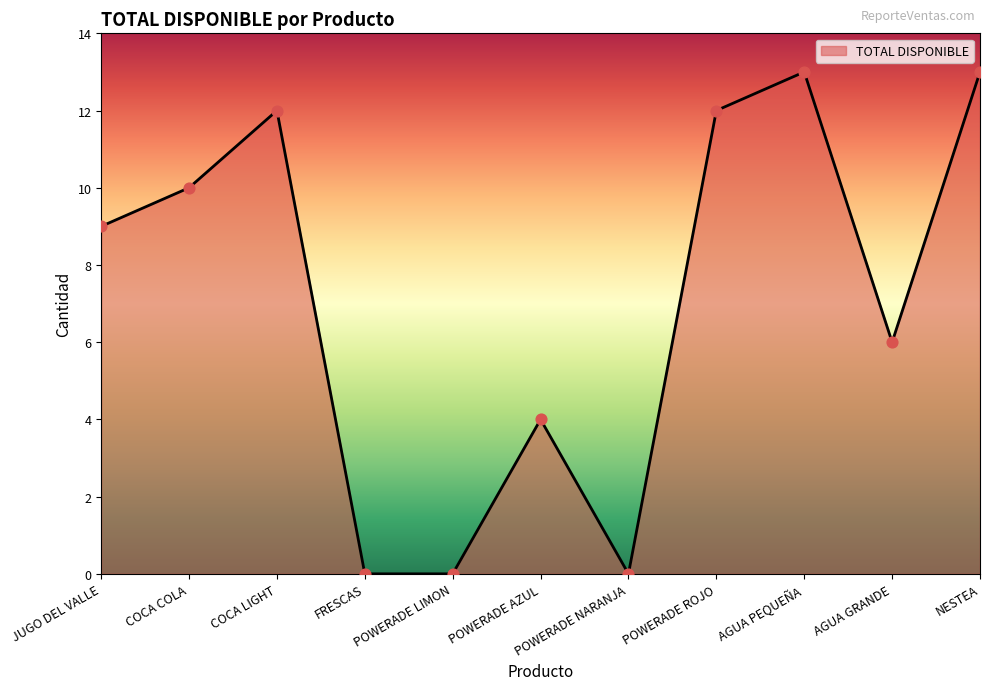

What is the change in value from AGUA PEQUEÑA to AGUA GRANDE?

-7